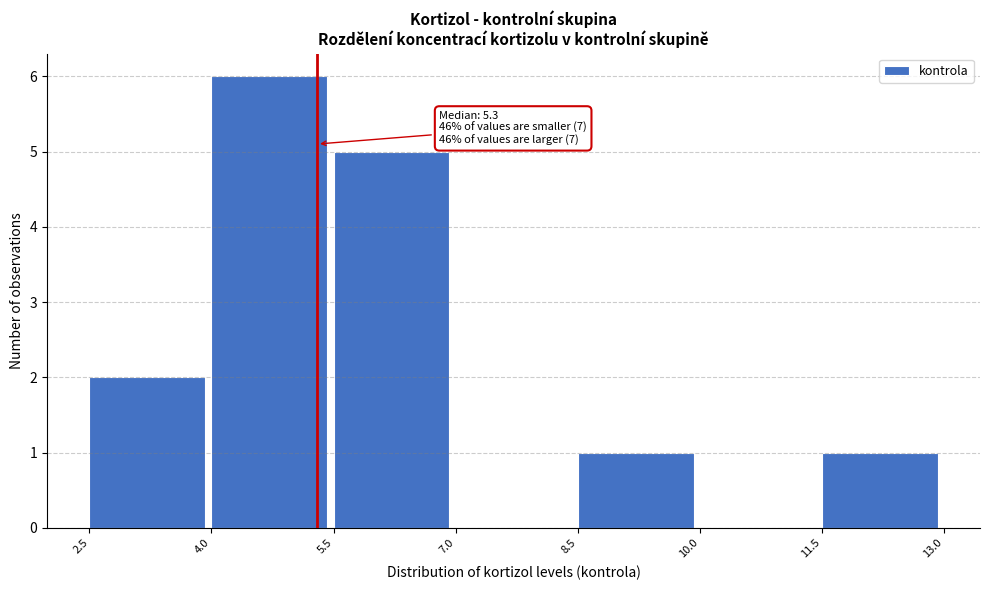

Which range on the x-axis has the tallest bar?

4.0 to 5.5